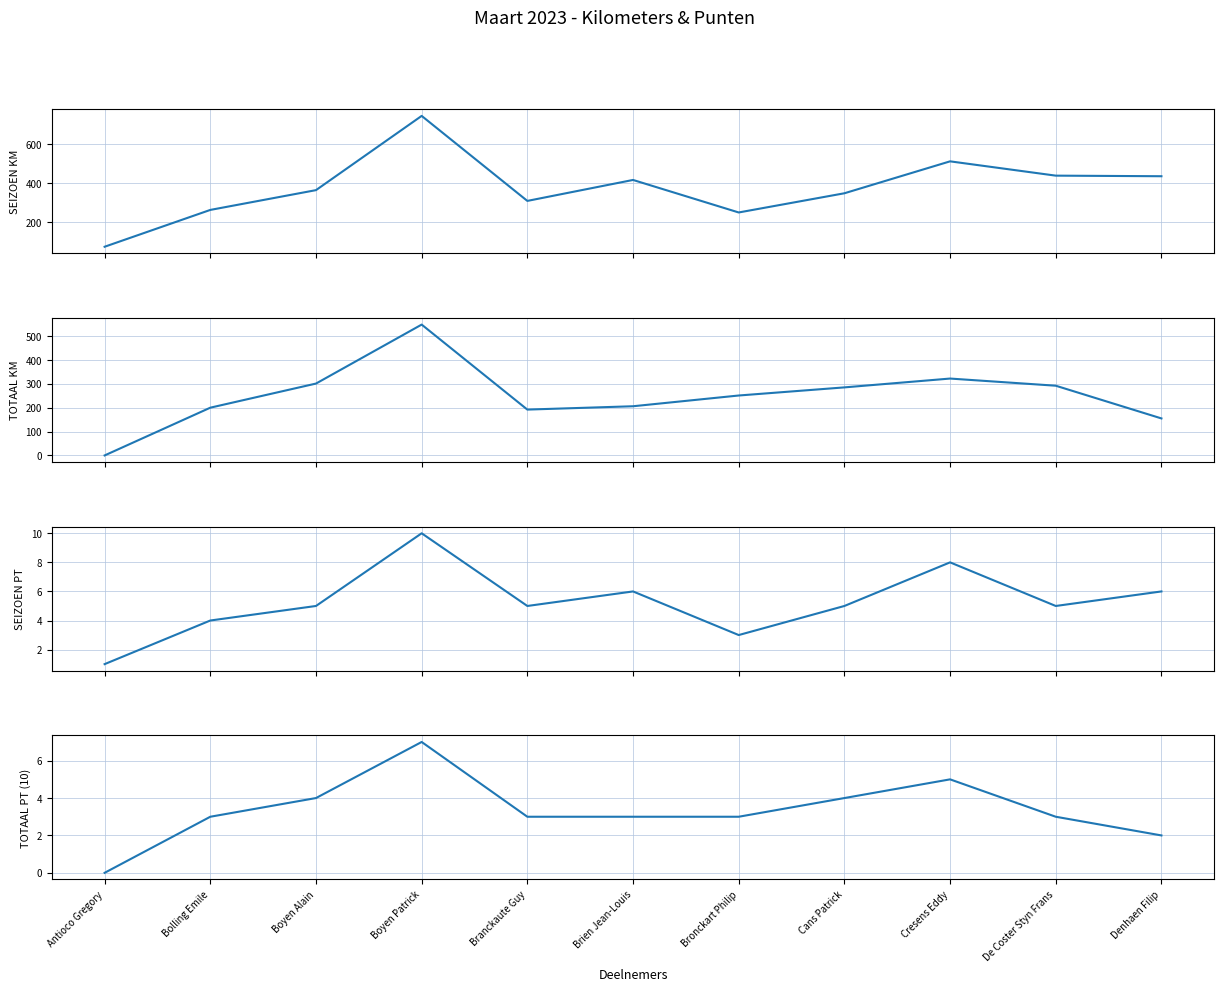

True or false: TOTAAL PT (10) and SEIZOEN KM cross at least once.

False